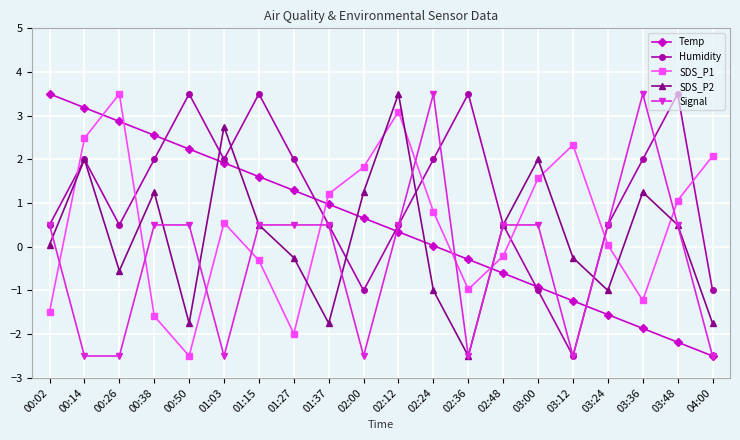

What is the value of the Humidity point at the 12th from the left?

2.0